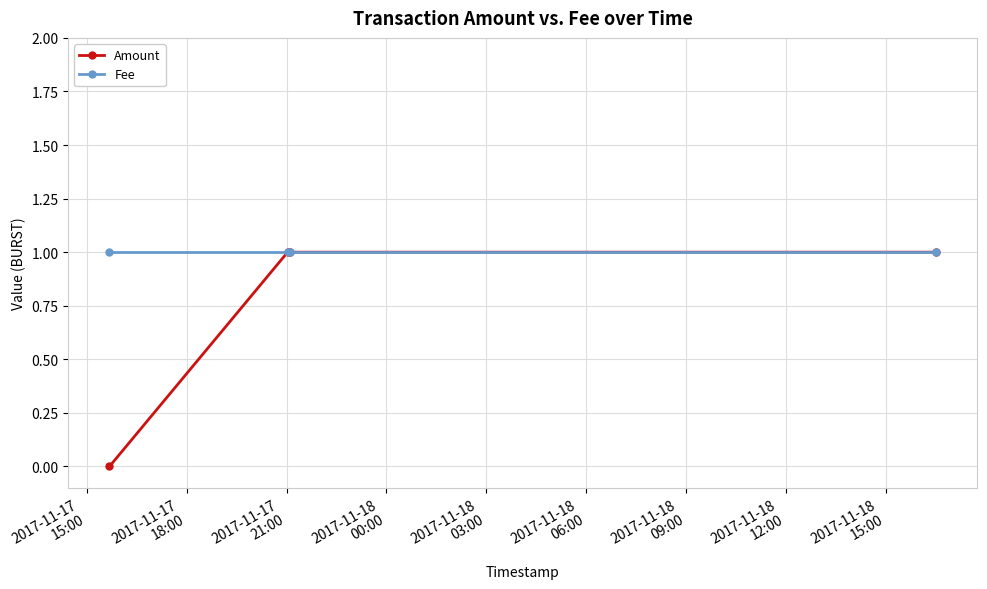

What are all the series names shown in the legend?

Amount, Fee